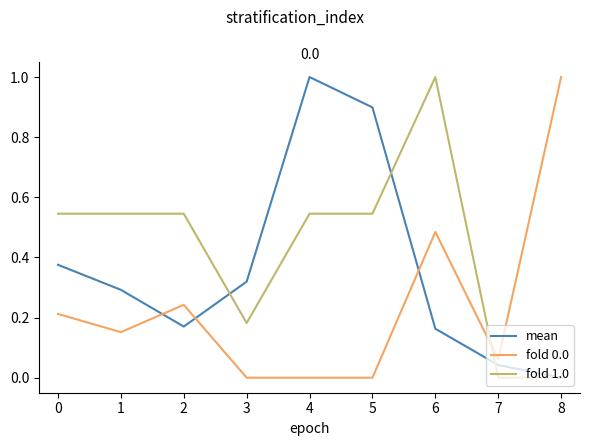

Which series changed the most between 1 and 6?

fold 1.0